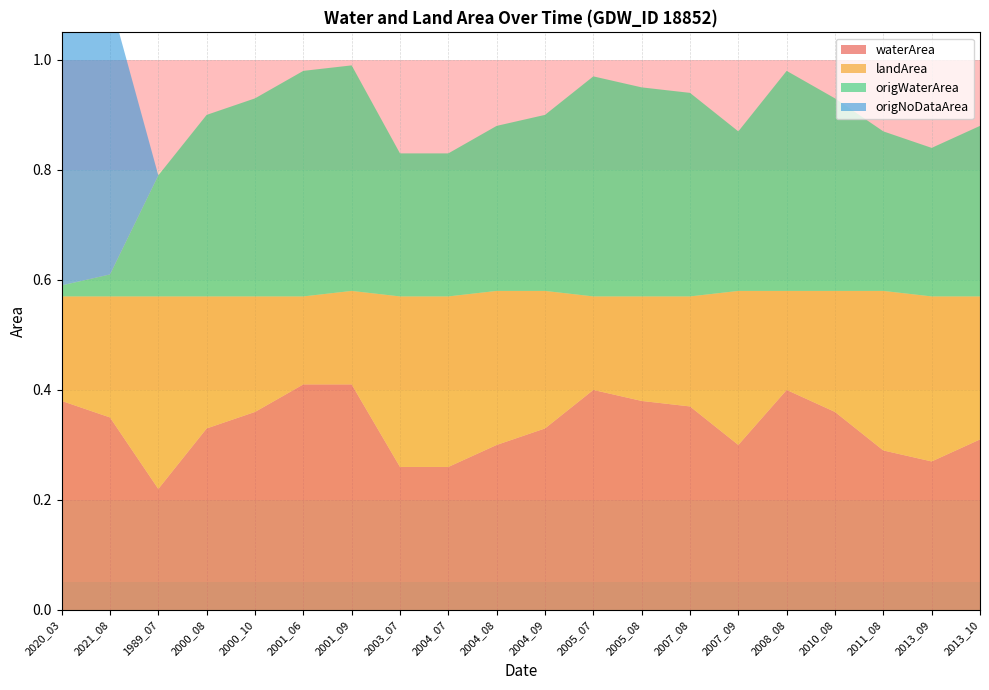

Reading left to right, extract all data points from this chart.

waterArea: 2020_03=0.4	2021_08=0.3	1989_07=0.2	2000_08=0.3	2000_10=0.4	2001_06=0.4	2001_09=0.4	2003_07=0.3	2004_07=0.3	2004_08=0.3	2004_09=0.3	2005_07=0.4	2005_08=0.4	2007_08=0.4	2007_09=0.3	2008_08=0.4	2010_08=0.4	2011_08=0.3	2013_09=0.3	2013_10=0.3
landArea: 2020_03=0.2	2021_08=0.2	1989_07=0.3	2000_08=0.2	2000_10=0.2	2001_06=0.2	2001_09=0.2	2003_07=0.3	2004_07=0.3	2004_08=0.3	2004_09=0.2	2005_07=0.2	2005_08=0.2	2007_08=0.2	2007_09=0.3	2008_08=0.2	2010_08=0.2	2011_08=0.3	2013_09=0.3	2013_10=0.3
origWaterArea: 2020_03=0.0	2021_08=0.0	1989_07=0.2	2000_08=0.3	2000_10=0.4	2001_06=0.4	2001_09=0.4	2003_07=0.3	2004_07=0.3	2004_08=0.3	2004_09=0.3	2005_07=0.4	2005_08=0.4	2007_08=0.4	2007_09=0.3	2008_08=0.4	2010_08=0.3	2011_08=0.3	2013_09=0.3	2013_10=0.3
origNoDataArea: 2020_03=0.6	2021_08=0.5	1989_07=0.0	2000_08=0.0	2000_10=0.0	2001_06=0.0	2001_09=0.0	2003_07=0.0	2004_07=0.0	2004_08=0.0	2004_09=0.0	2005_07=0.0	2005_08=0.0	2007_08=0.0	2007_09=0.0	2008_08=0.0	2010_08=0.0	2011_08=0.0	2013_09=0.0	2013_10=0.0